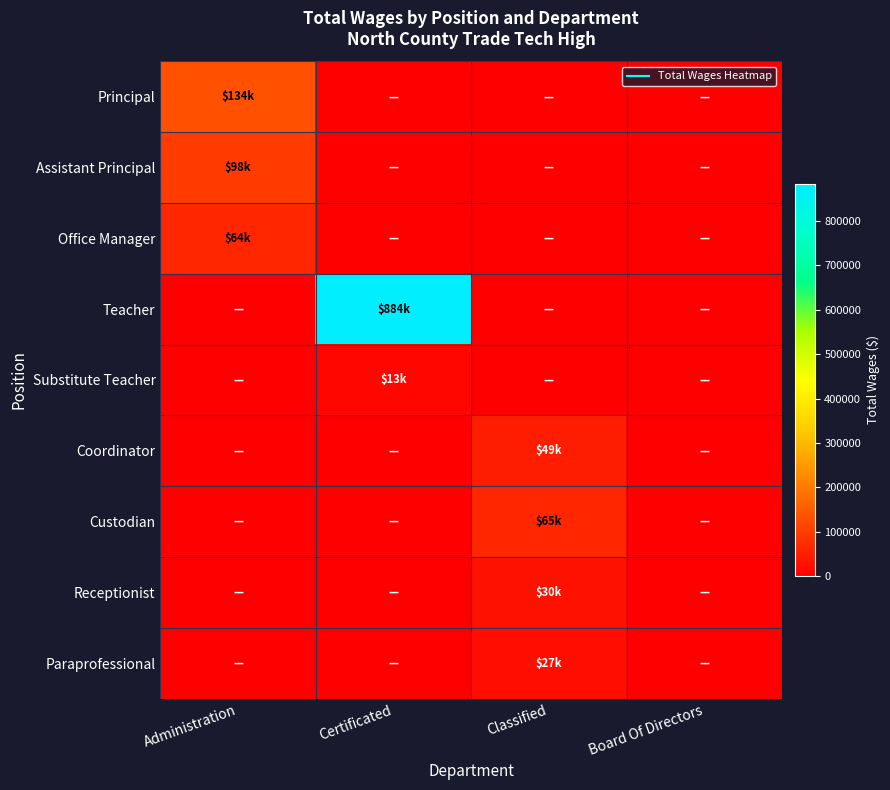

Between Classified and Board Of Directors, which is larger?

Classified